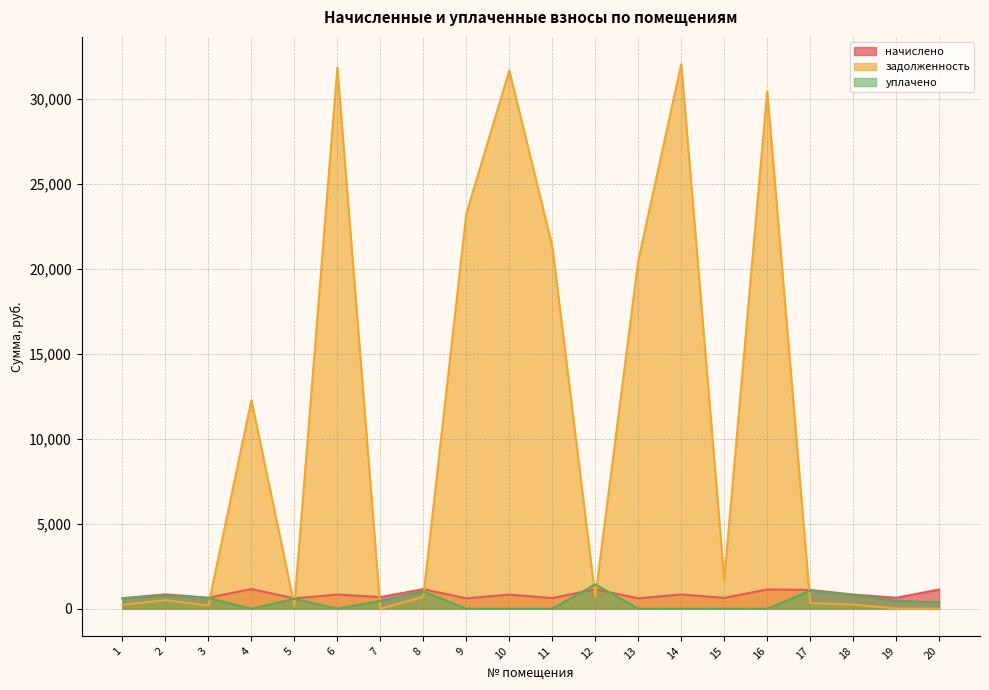

Rank the series by their maximum value, from lowest to highest.

начислено, уплачено, задолженность